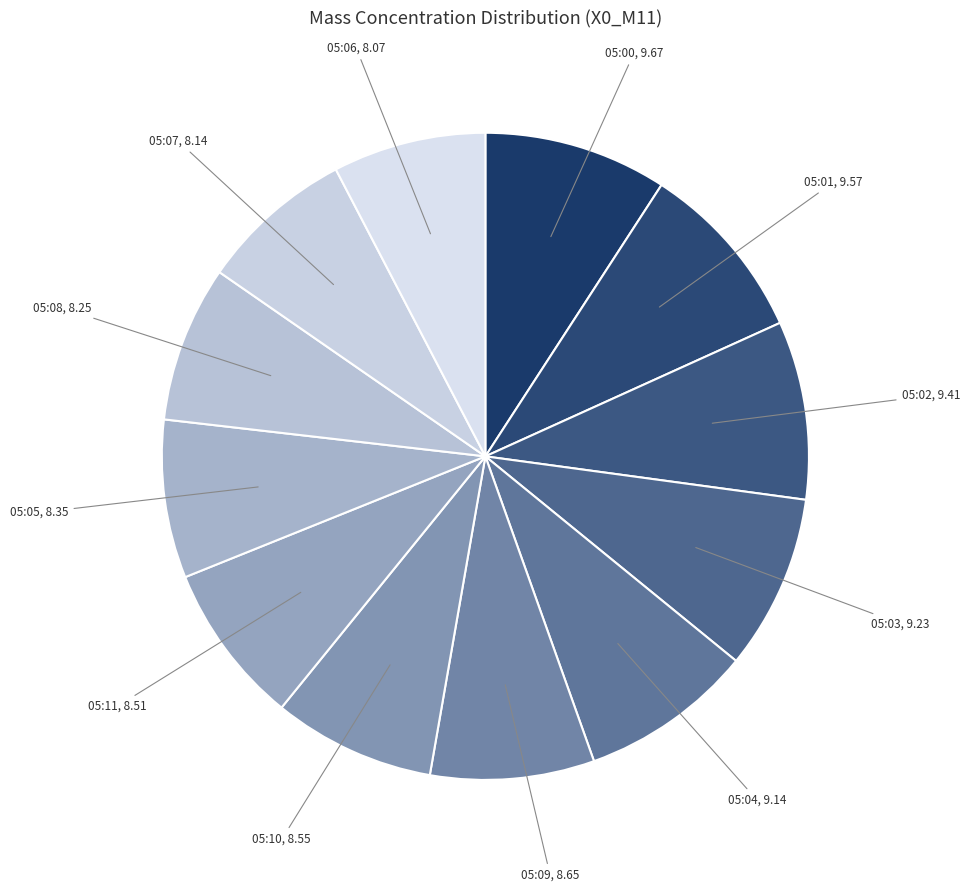

Count the number of slices in the pie.

12